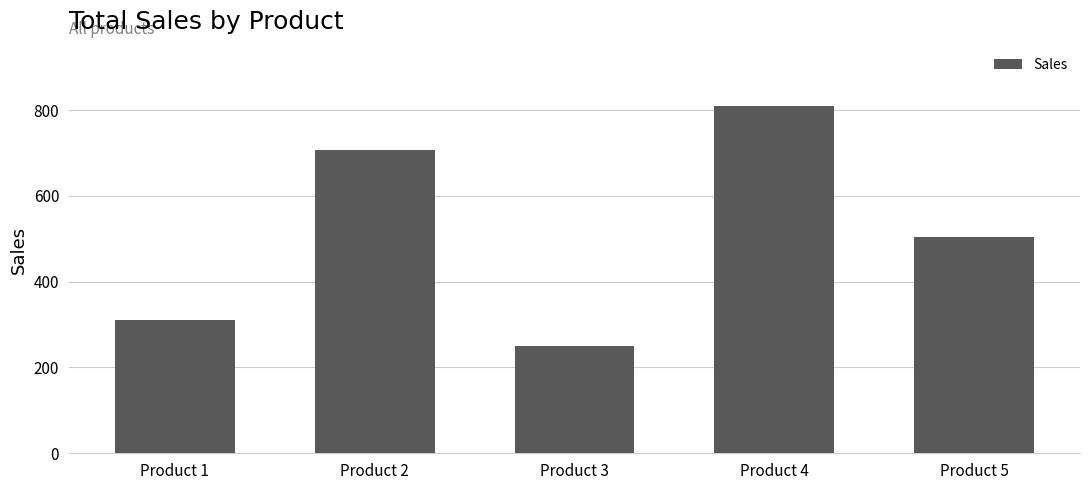

How many categories are shown in the chart?

5